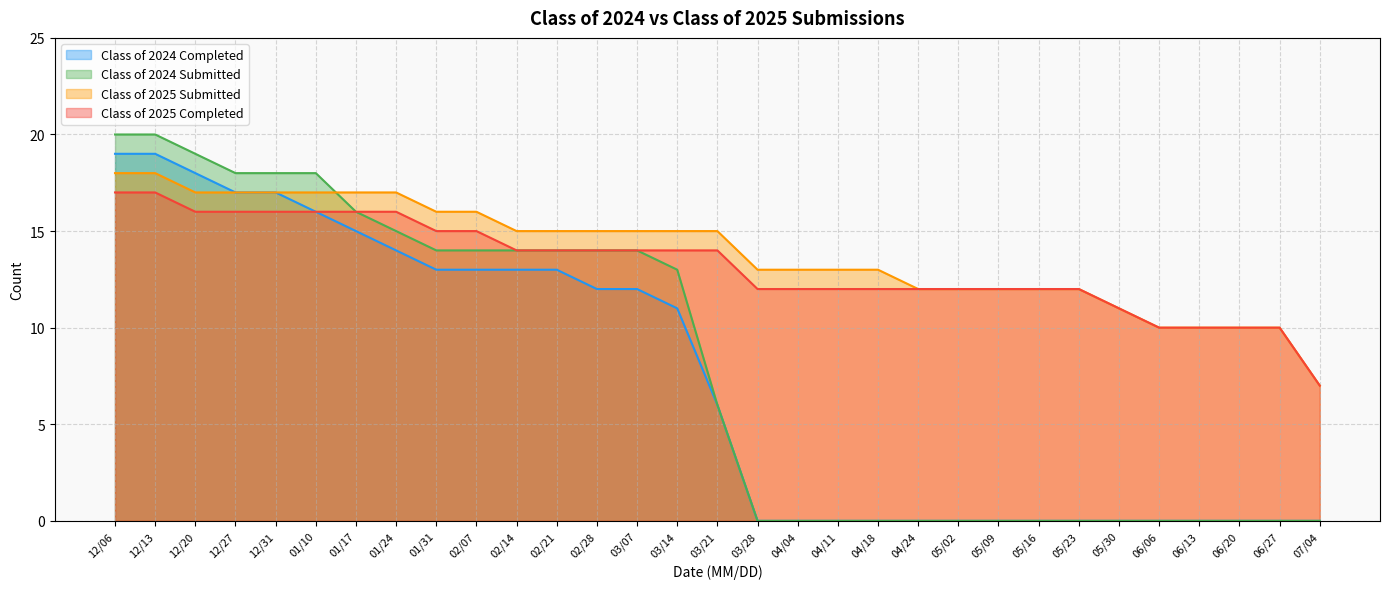

What is the difference between the highest and lowest values at 02/21?

2